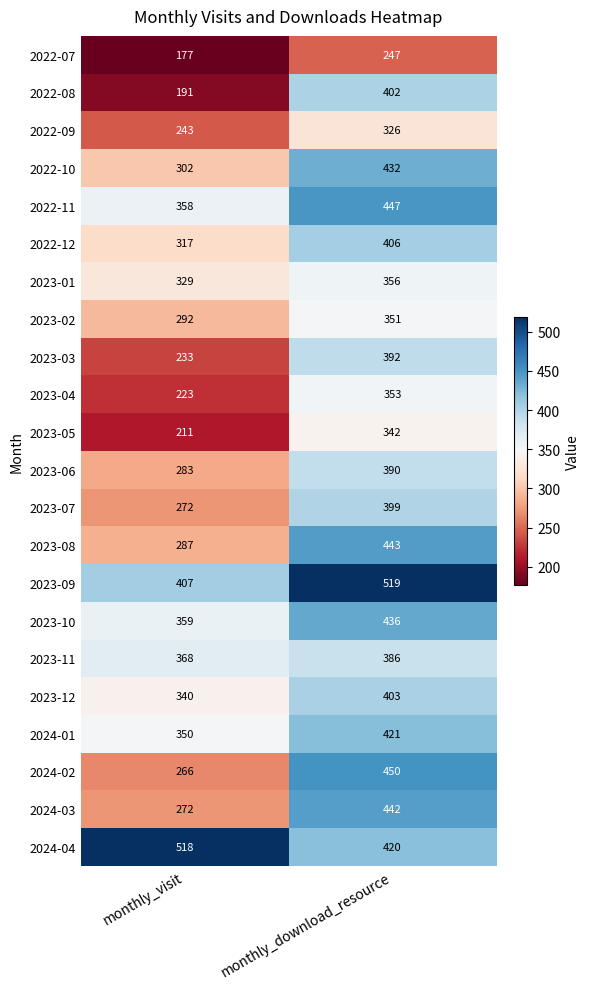

What is the difference between the maximum and minimum values in the 2023-03 series?

159